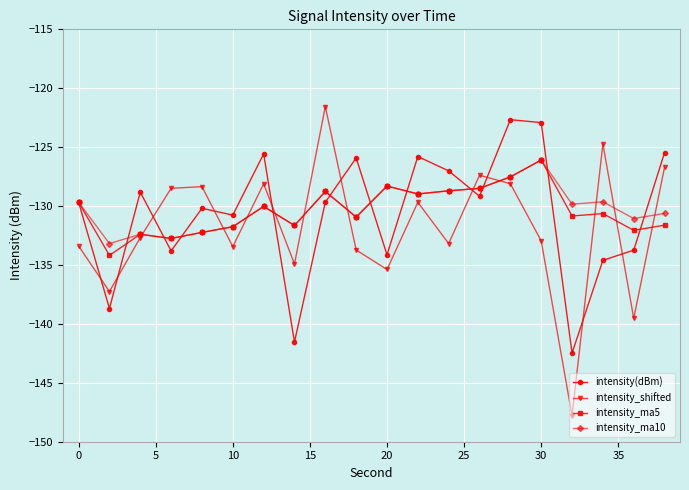

What is the smallest value displayed?

-147.8